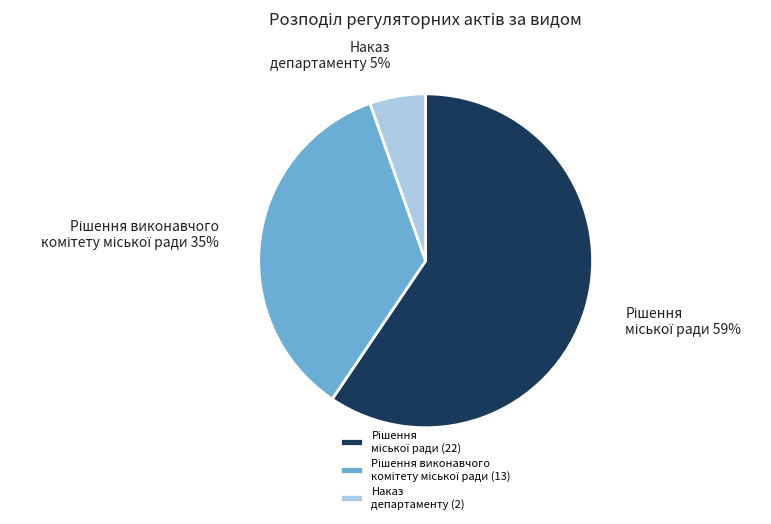

To the nearest percent, what portion does Наказ департаменту (2) represent?

5%